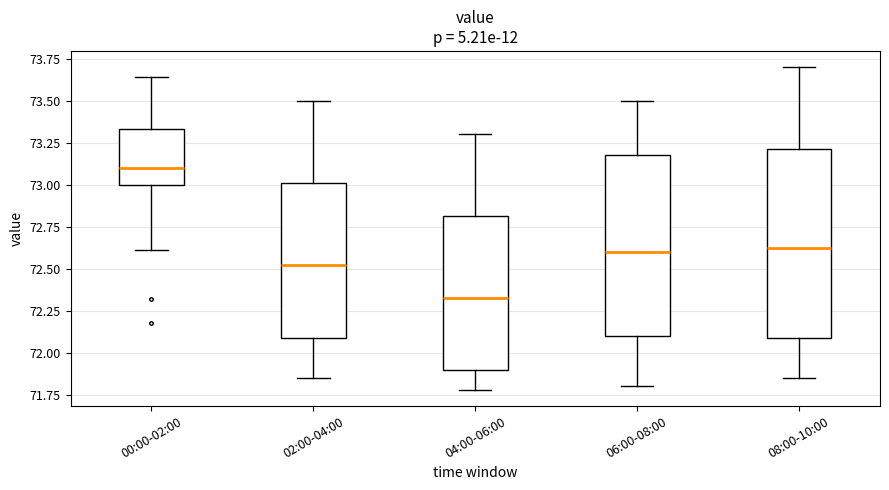

Reading left to right, transcribe this box plot: for each box, give where its median line is, the range the box spans, and where its two whiskers end, as read against the y-axis. The values are not printed on the chart, so give them approximately, as read against the axis.

00:00-02:00: median 73.10, box 73.00 to 73.35, whiskers 72.60 to 73.65
02:00-04:00: median 72.55, box 72.10 to 73.00, whiskers 71.85 to 73.50
04:00-06:00: median 72.35, box 71.90 to 72.80, whiskers 71.80 to 73.30
06:00-08:00: median 72.60, box 72.10 to 73.20, whiskers 71.80 to 73.50
08:00-10:00: median 72.65, box 72.10 to 73.20, whiskers 71.85 to 73.70